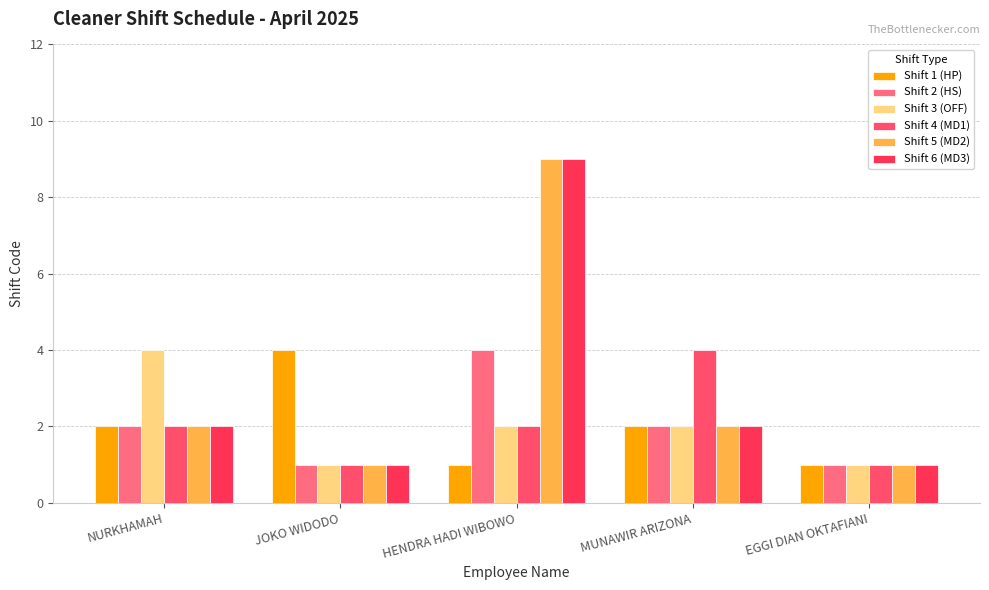

What is the greatest value displayed?

9